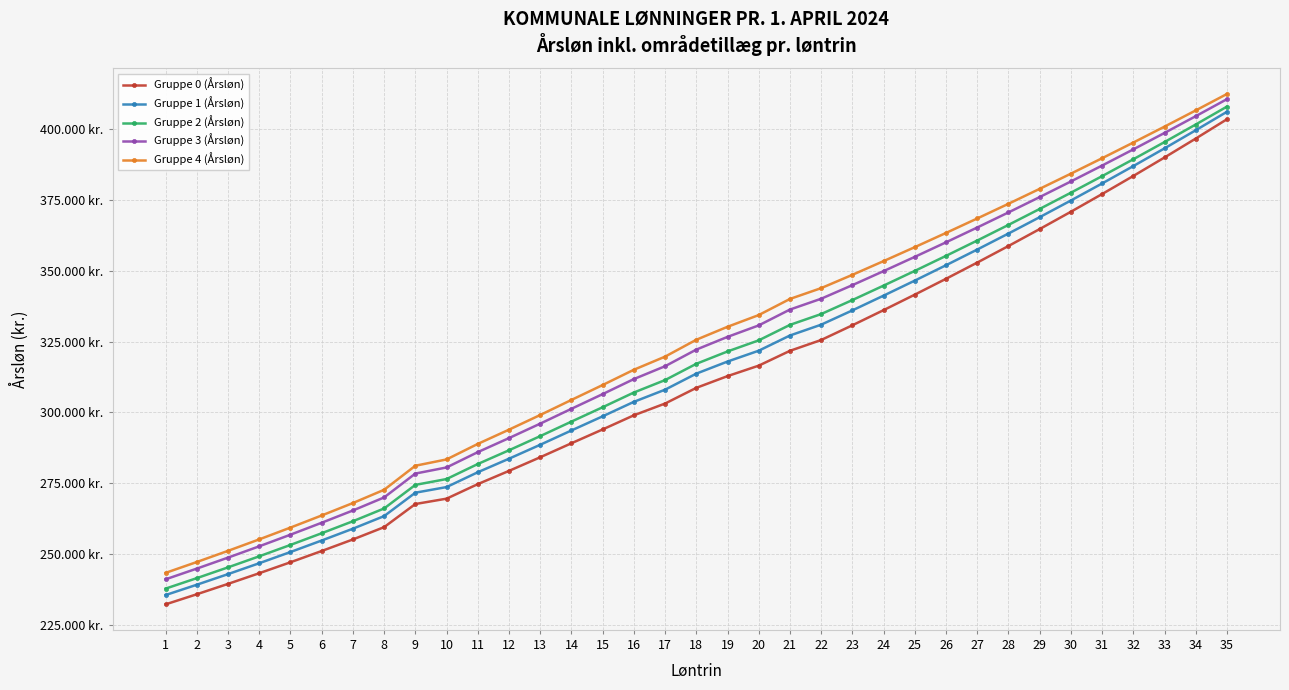

True or false: Gruppe 2 (Årsløn) has a value of 420098 at 12.

False